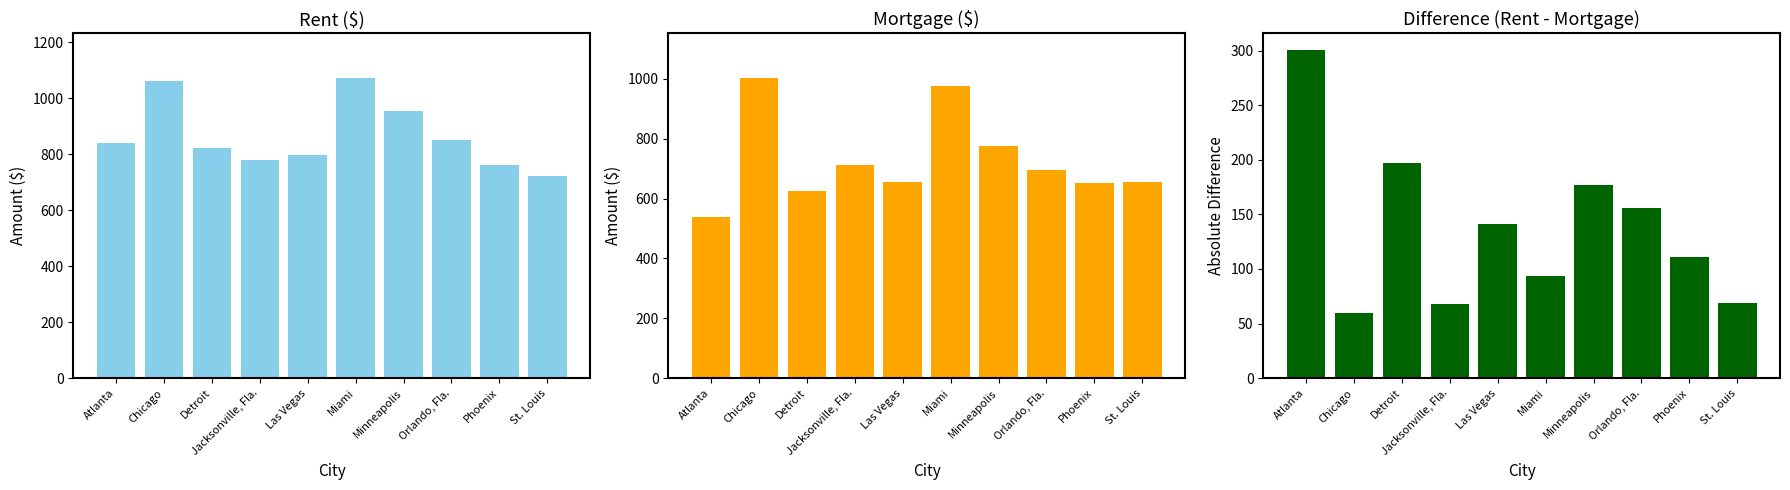

Rank the series at St. Louis from lowest to highest value.

Difference (Rent - Mortgage), Mortgage ($), Rent ($)